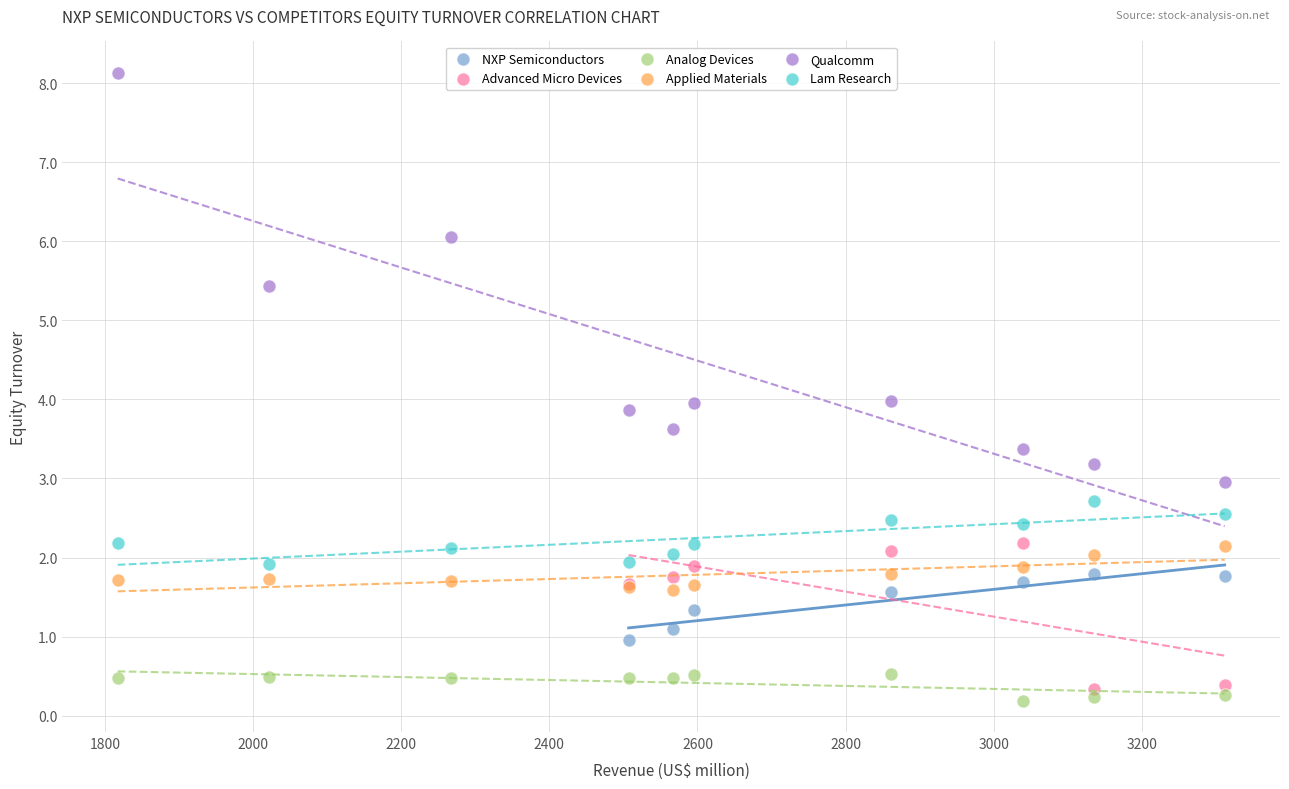

Which series contains the highest Y value?

Qualcomm